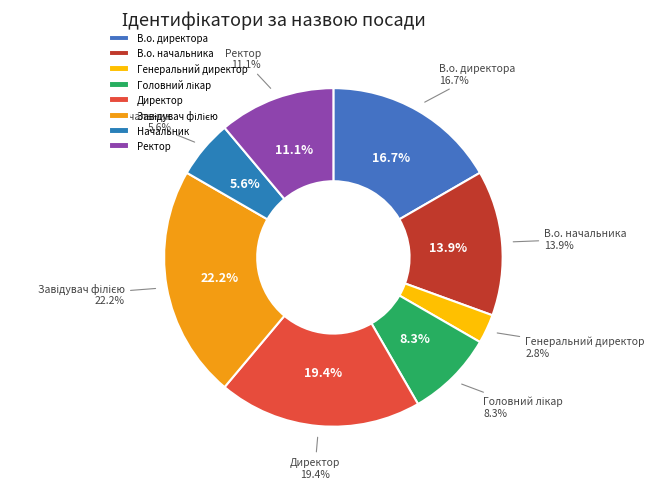

What is the total percentage of Директор and В.о. директора?

36.1%